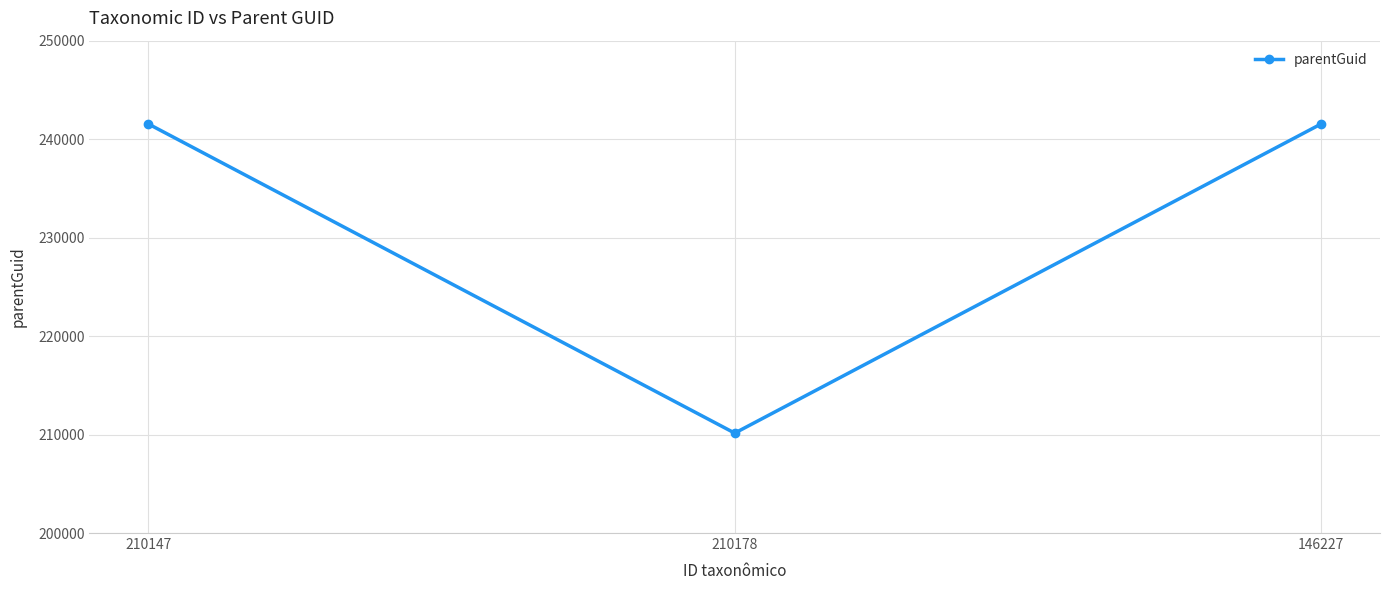

Approximately how many times larger is the value at 210178 compared to 210147?

0.9